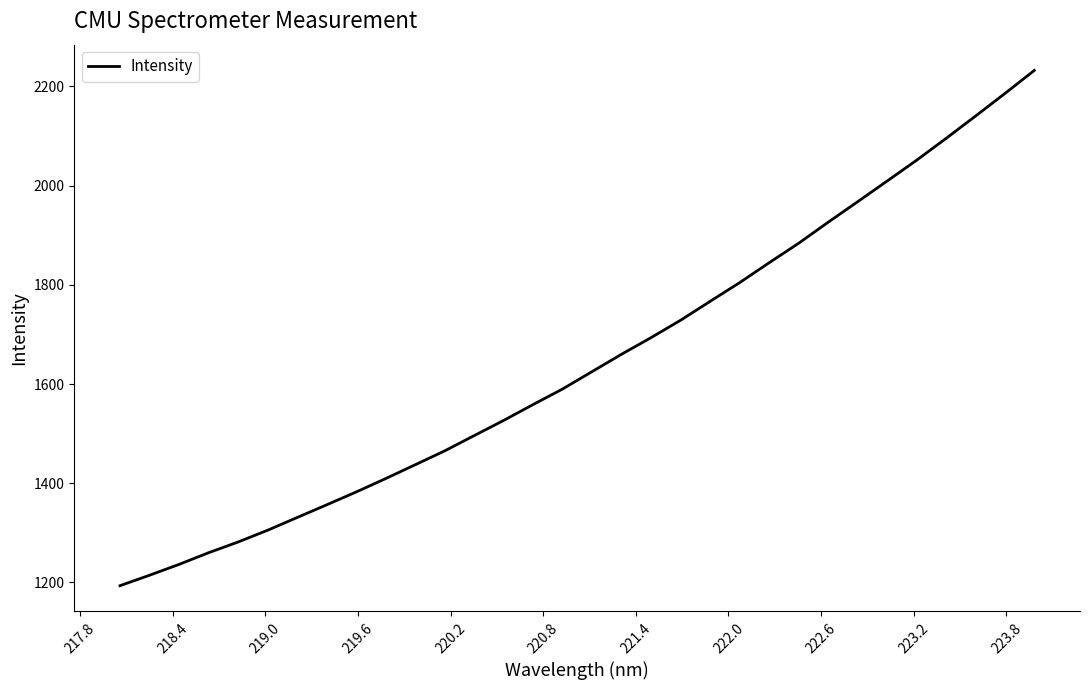

What is the difference between the maximum and minimum values?

1038.9